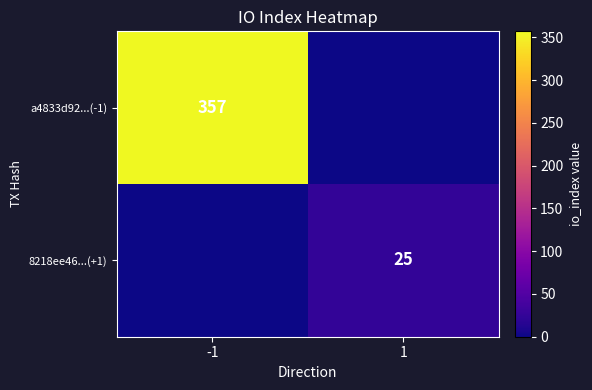

At which category does the chart reach its peak across all series?

-1